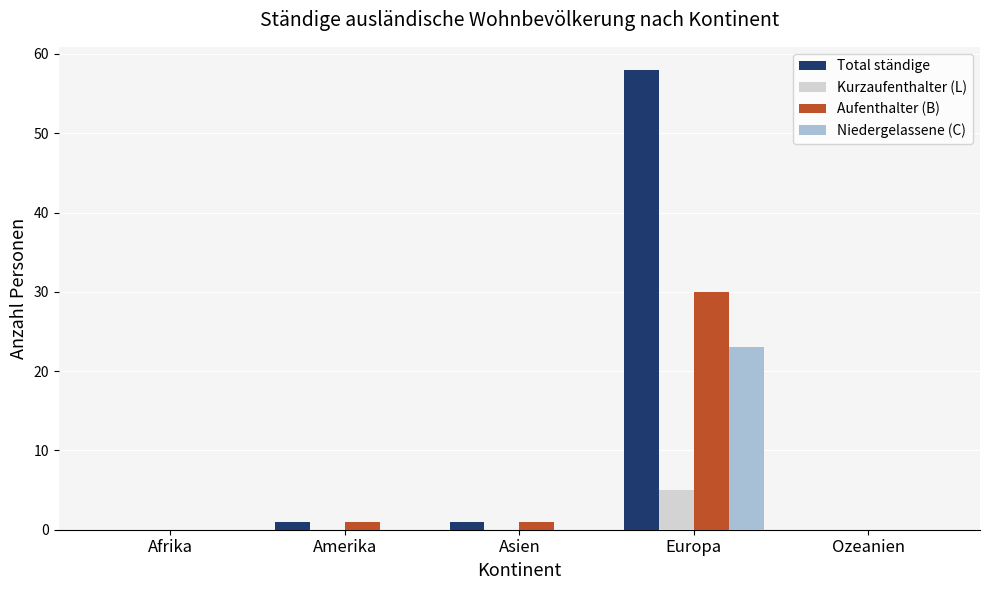

Is it true that Kurzaufenthalter (L) equals 2 at Ozeanien?

False